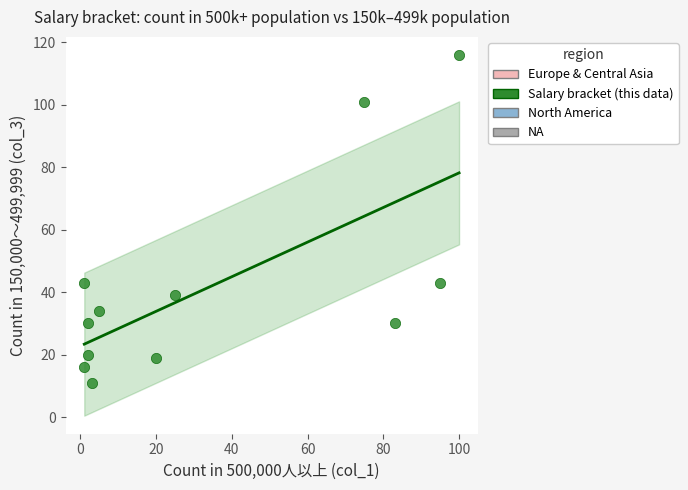

What is the average X value?

34